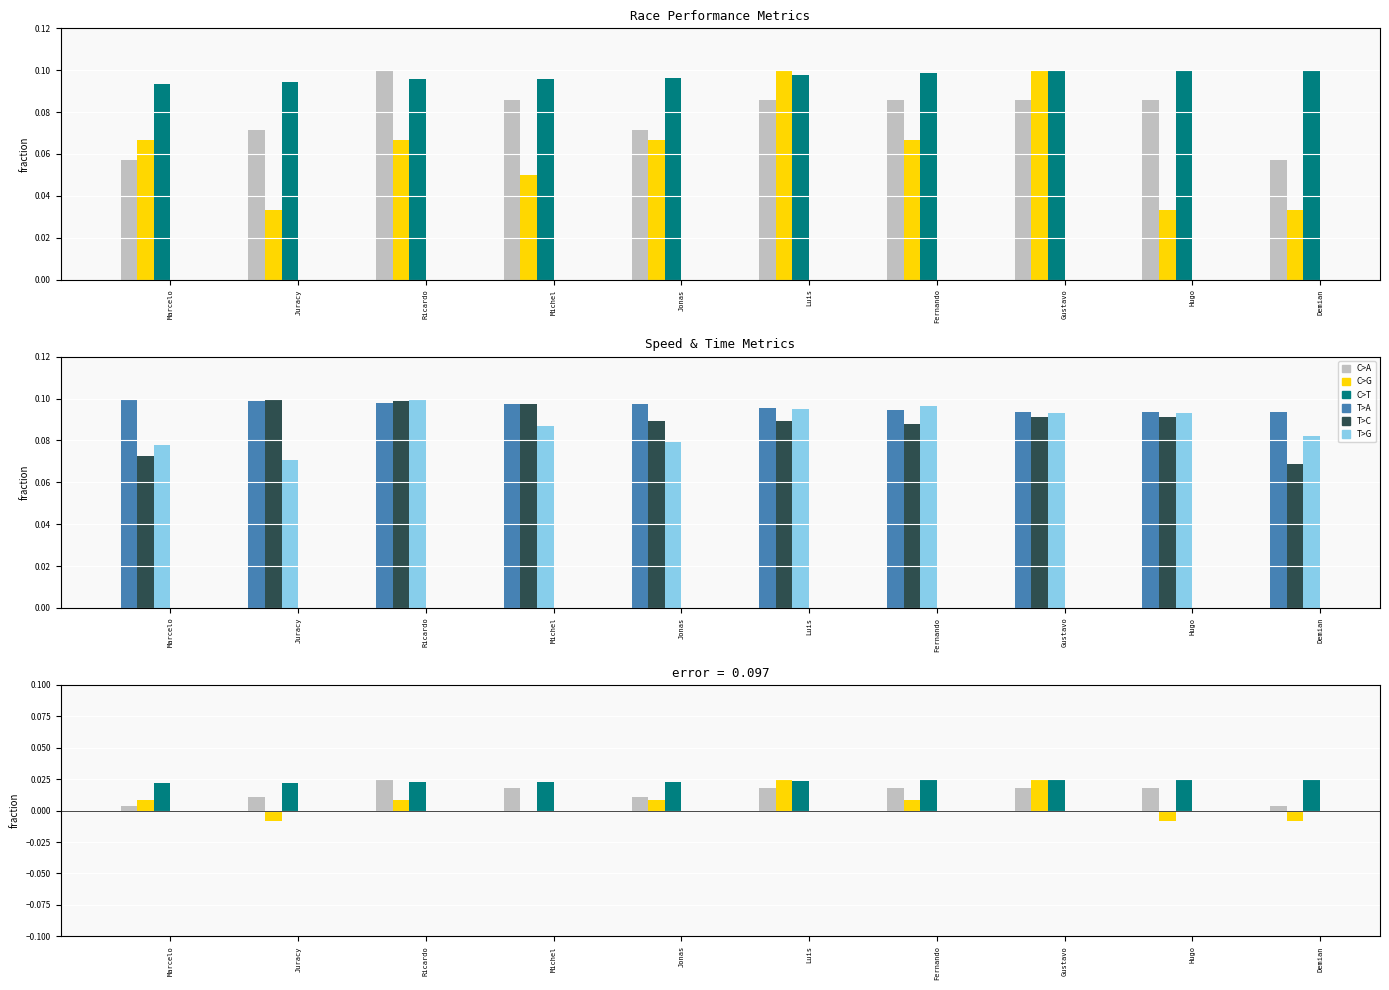

The value of Average Speed at Michel is 0.1. True or false?

True